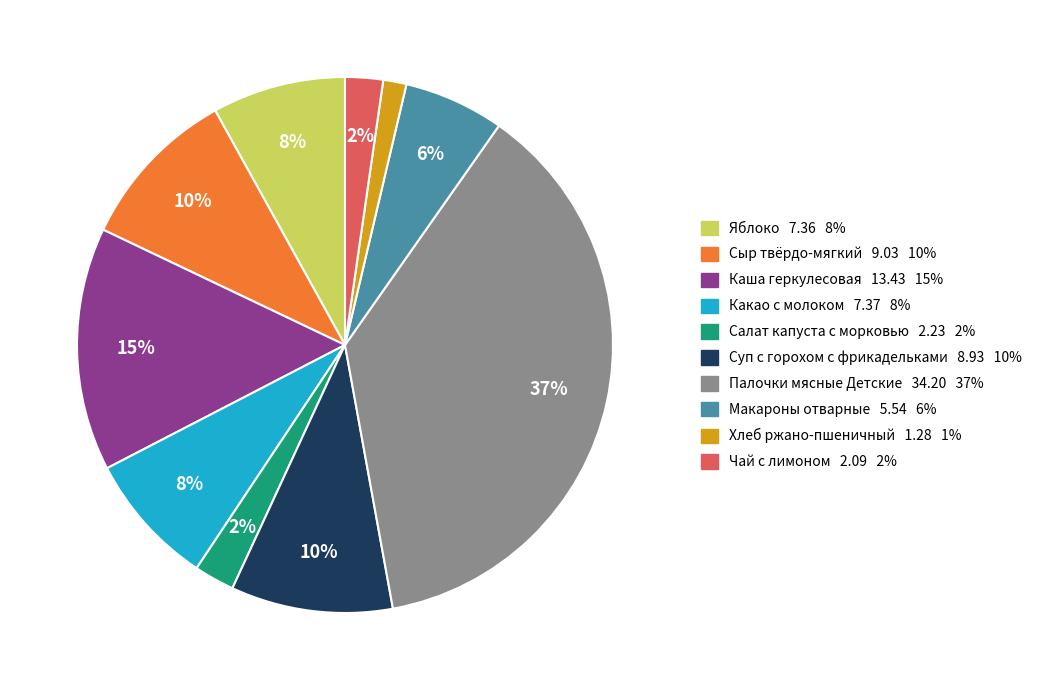

Approximately how many times larger is the value at Яблоко 7.36 8% compared to Макароны отварные 5.54 6%?

1.3